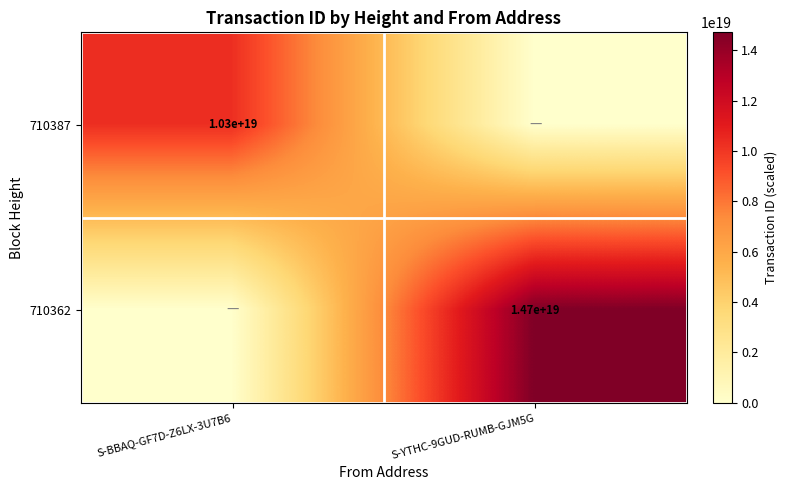

The 710362 series shows 19983486557952000000 at S-YTHC-9GUD-RUMB-GJM5G. True or false?

False